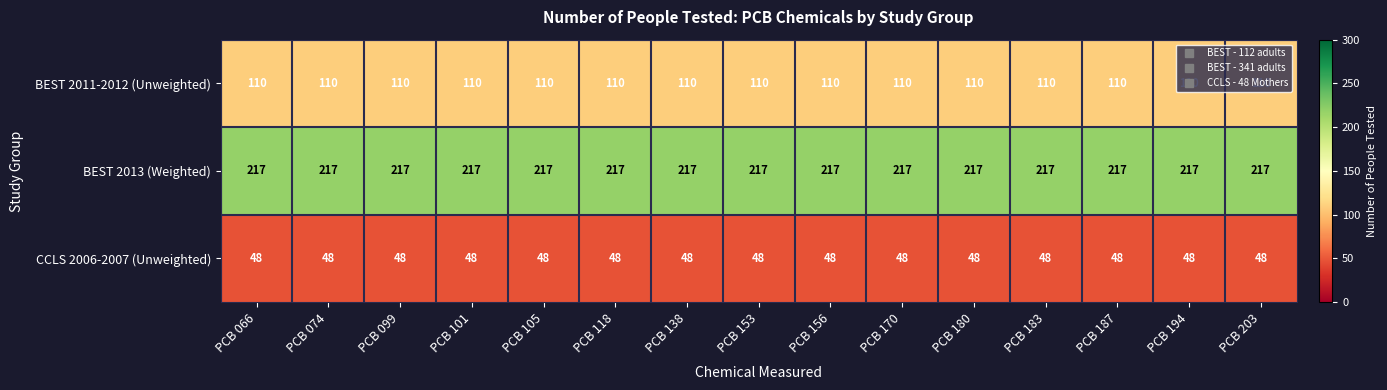

List the series in order of their overall mean, highest first.

BEST 2013 (Weighted), BEST 2011-2012 (Unweighted), CCLS 2006-2007 (Unweighted)